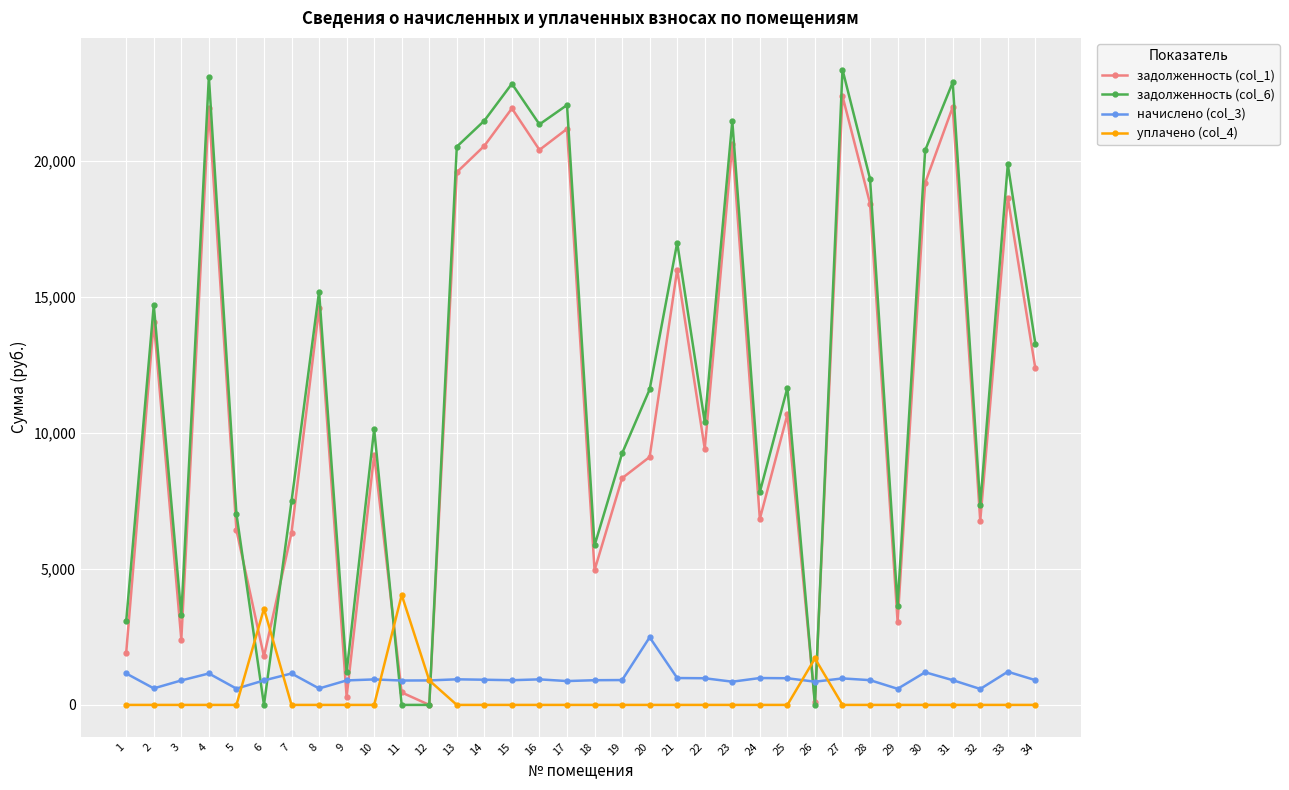

The value of задолженность (col_1) at 24 is 6841.6. True or false?

True